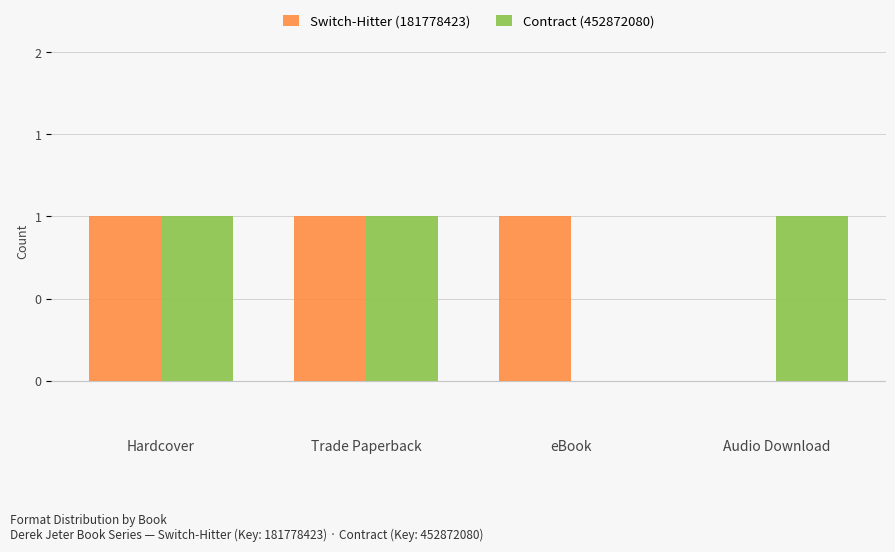

Is the value of Switch-Hitter (181778423) at Hardcover greater than the value of Contract (452872080) at eBook?

Yes